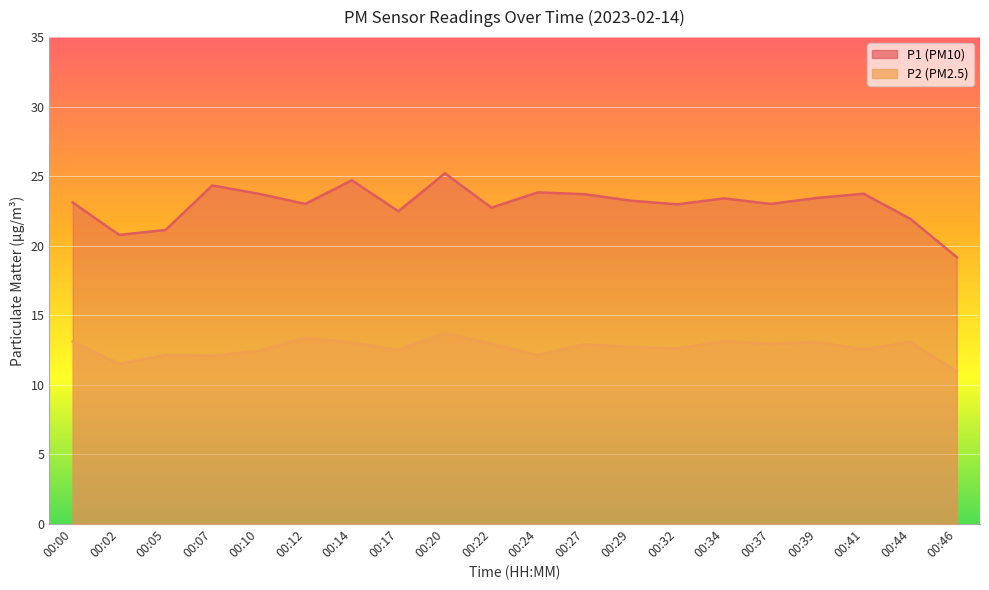

At how many categories does at least one series exceed 12?

20